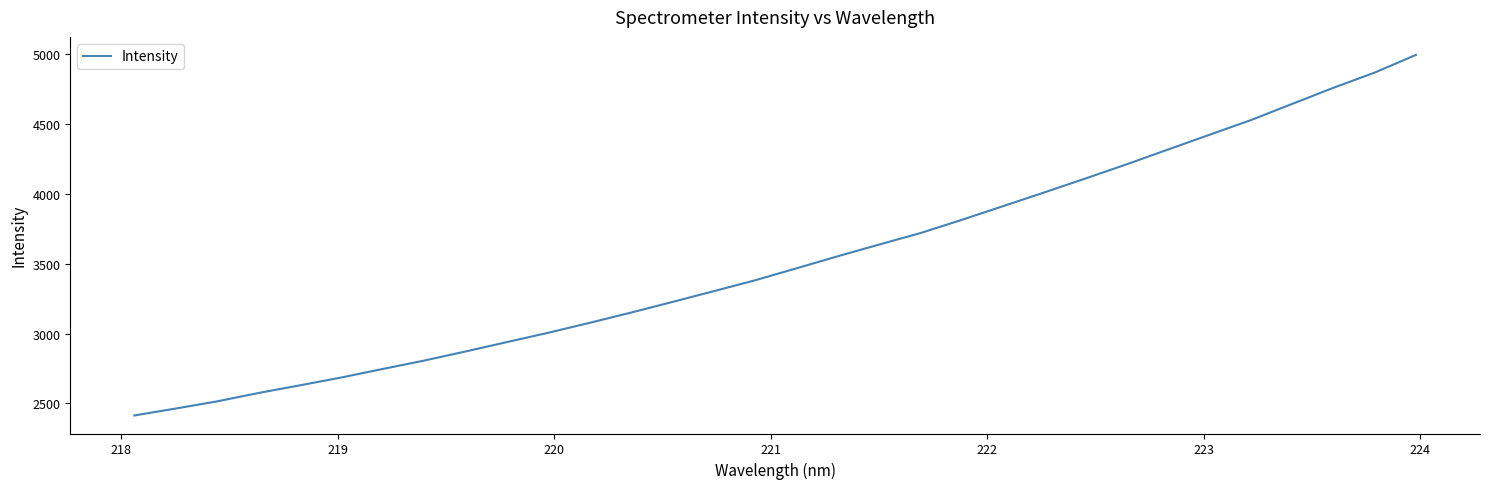

What is the minimum value shown in the chart?

2414.2